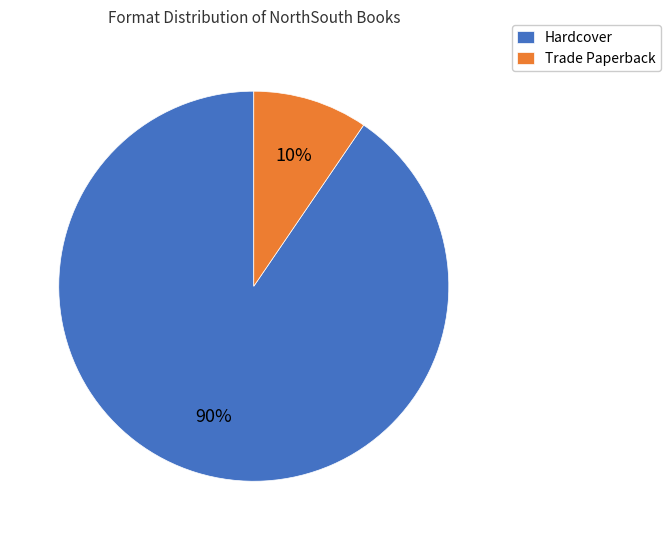

What is the smallest slice in the pie chart?

Trade Paperback